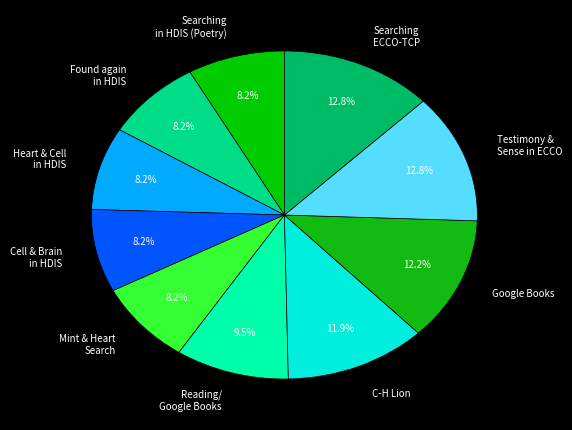

Between Searching in HDIS (Poetry) and C-H Lion, which is larger?

C-H Lion